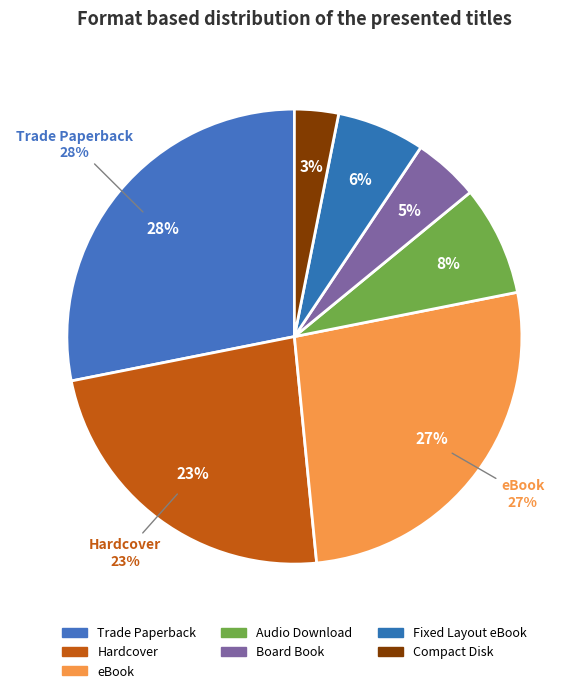

To the nearest percent, what percentage of the pie is Hardcover?

23%